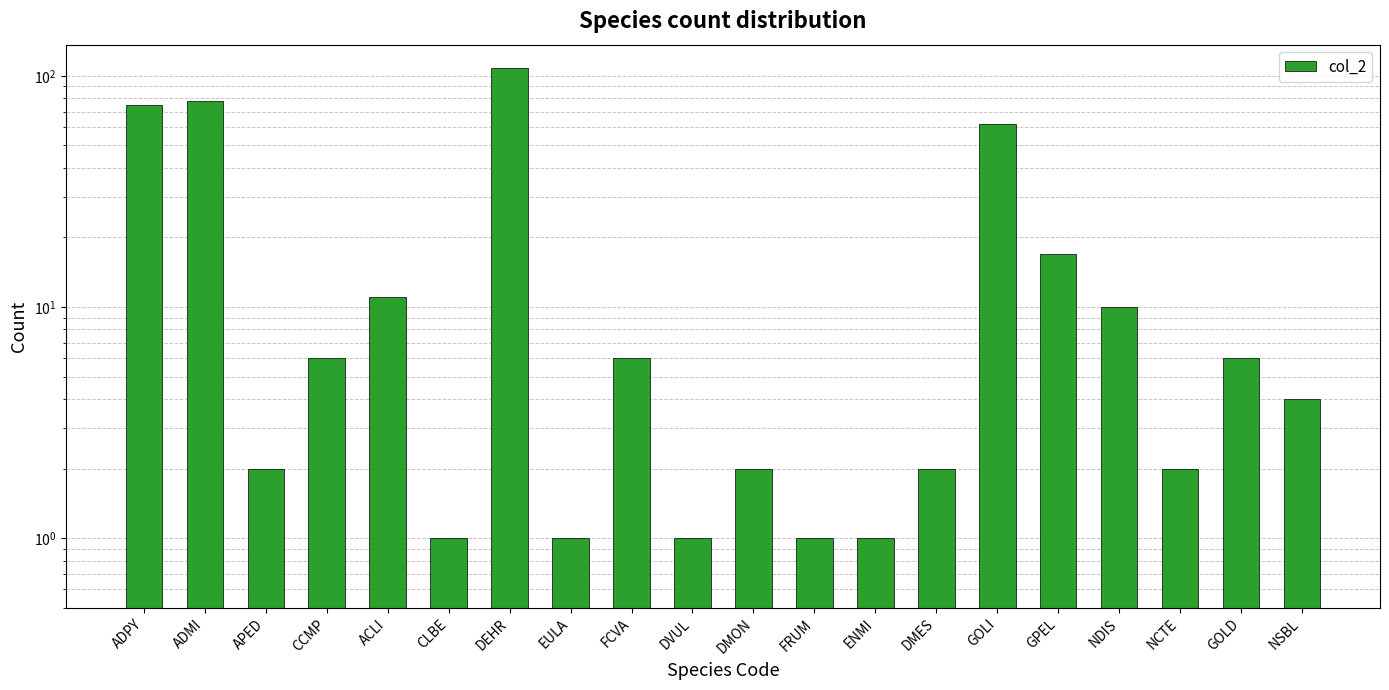

Reading right to left, transcribe all the data shown in this chart.

4	6	2	10	17	62	2	1	1	2	1	6	1	108	1	11	6	2	78	75